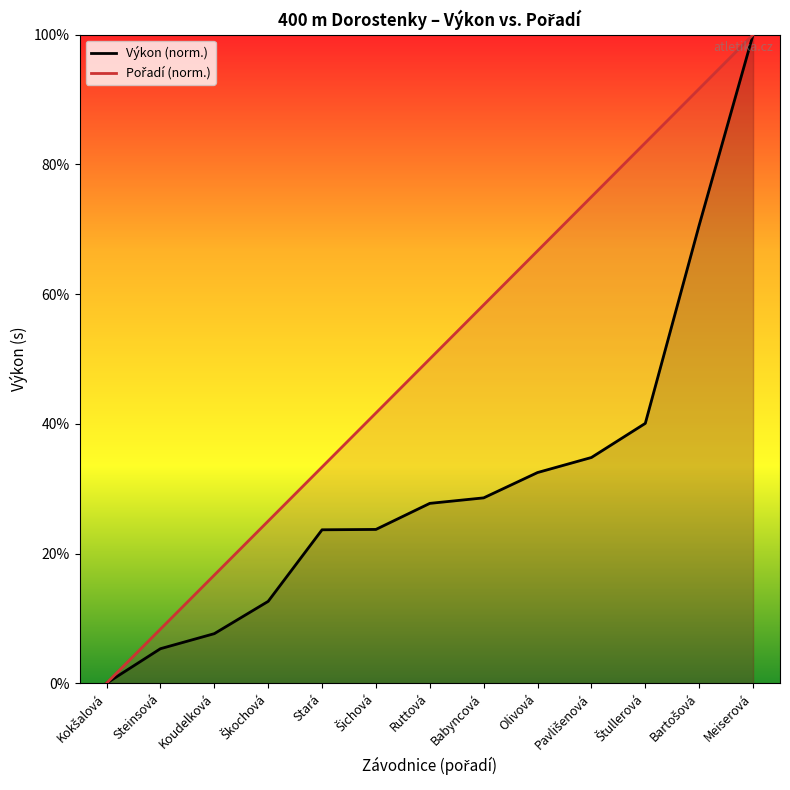

Which label corresponds to the largest value in the chart?

Meiserová